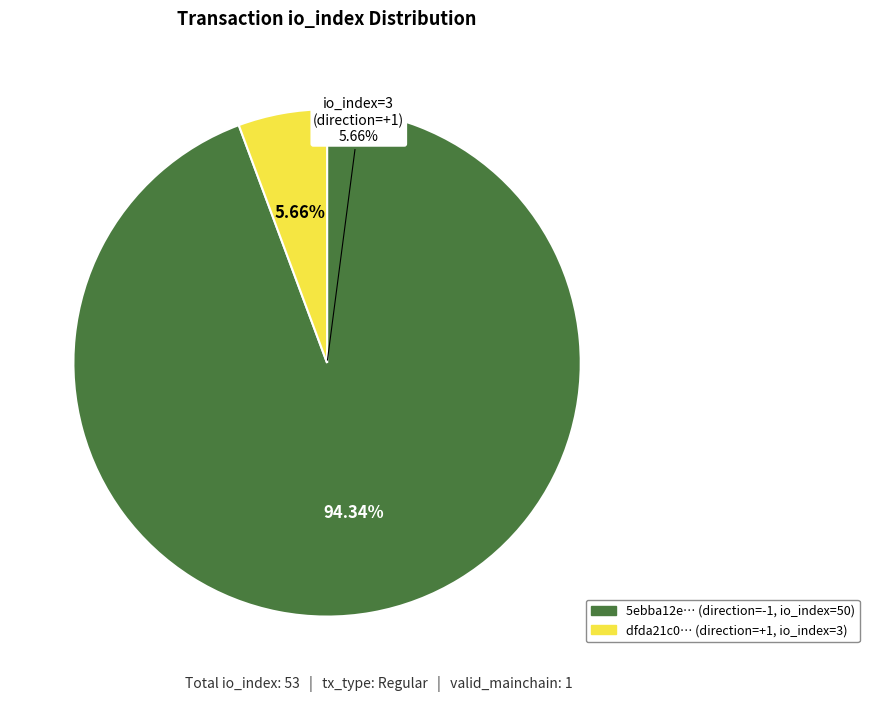

Which has a higher value, io_index_3 or io_index_50?

io_index_50